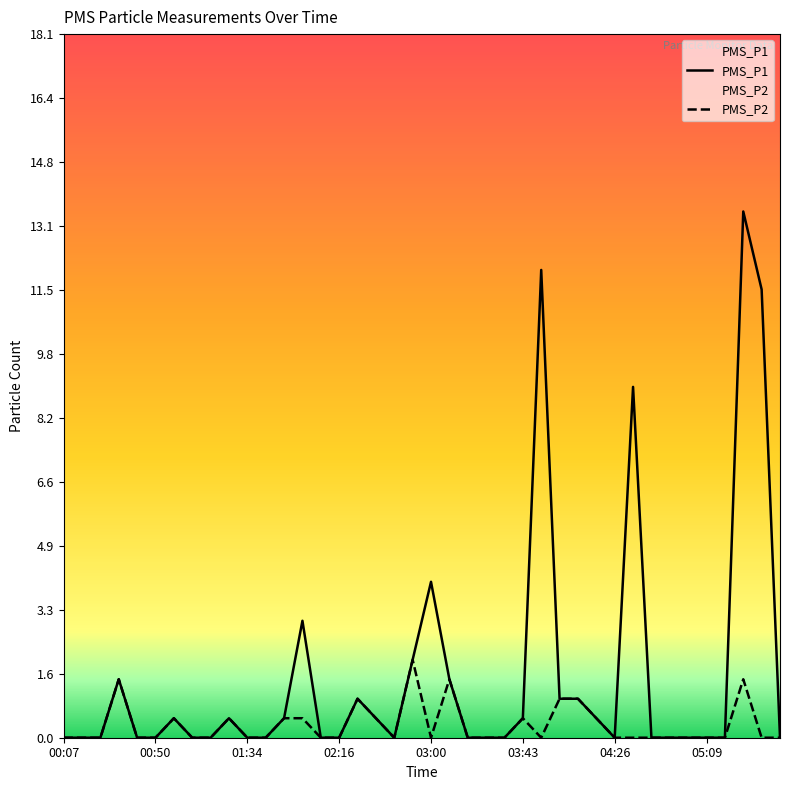

How many lines are shown in the chart?

2